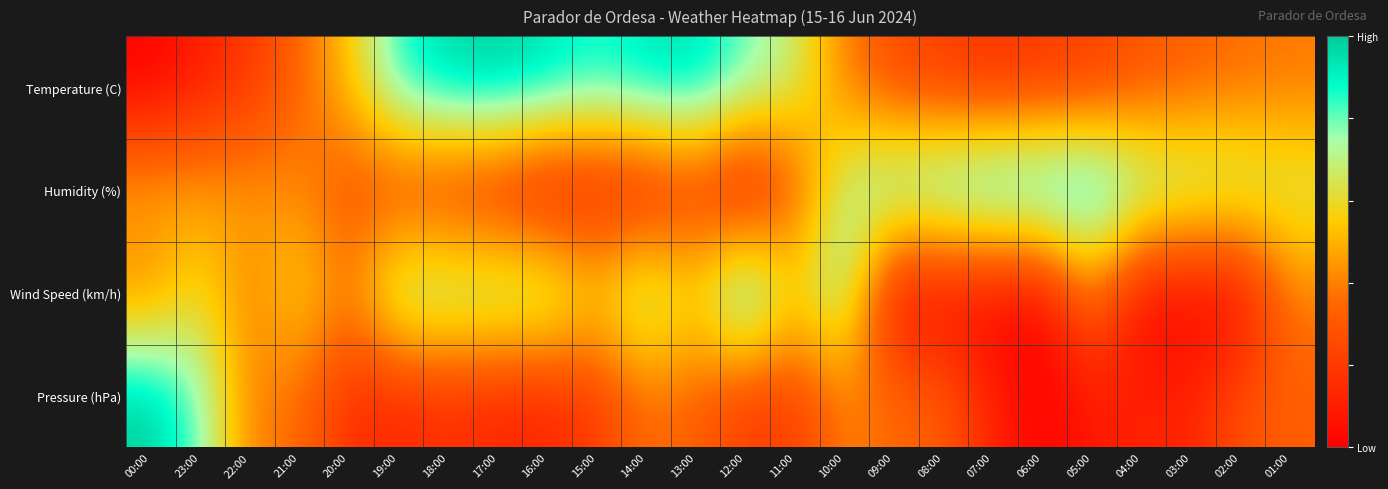

At which category is the sum across all series the highest?

10:00